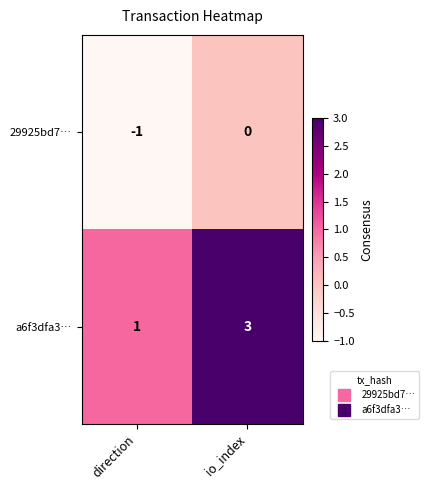

At which category does the chart reach its minimum across all series?

direction